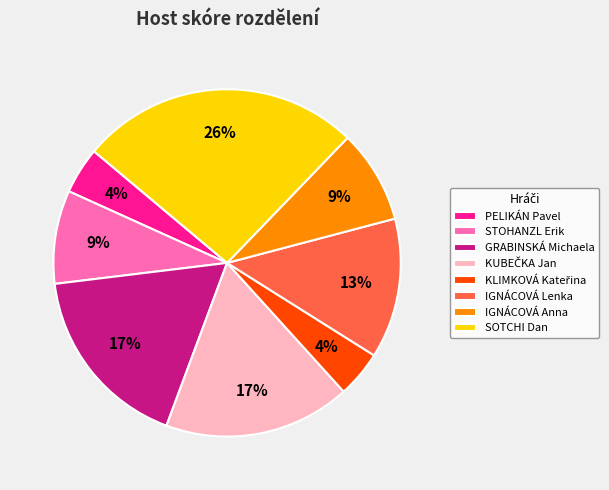

Is the sum of STOHANZL Erik and GRABINSKÁ Michaela greater than half?

No